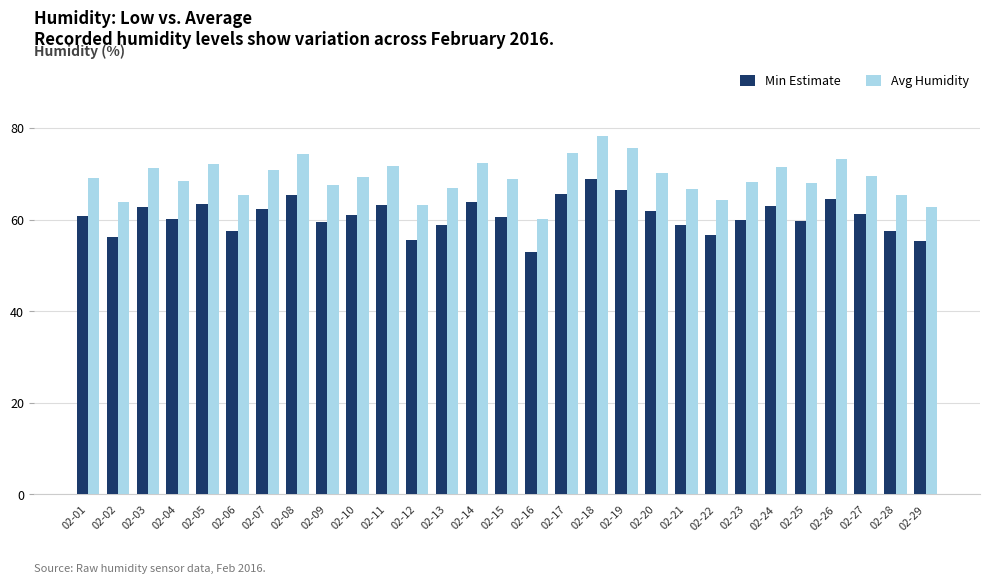

Which series has the largest range (max minus min)?

Avg Humidity